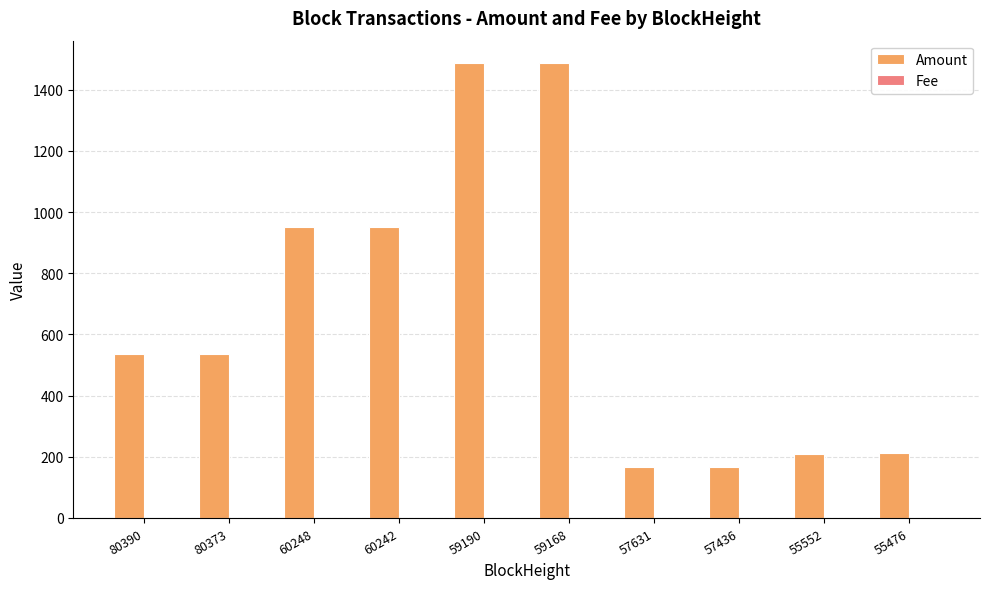

What is the greatest value displayed?

1486.0